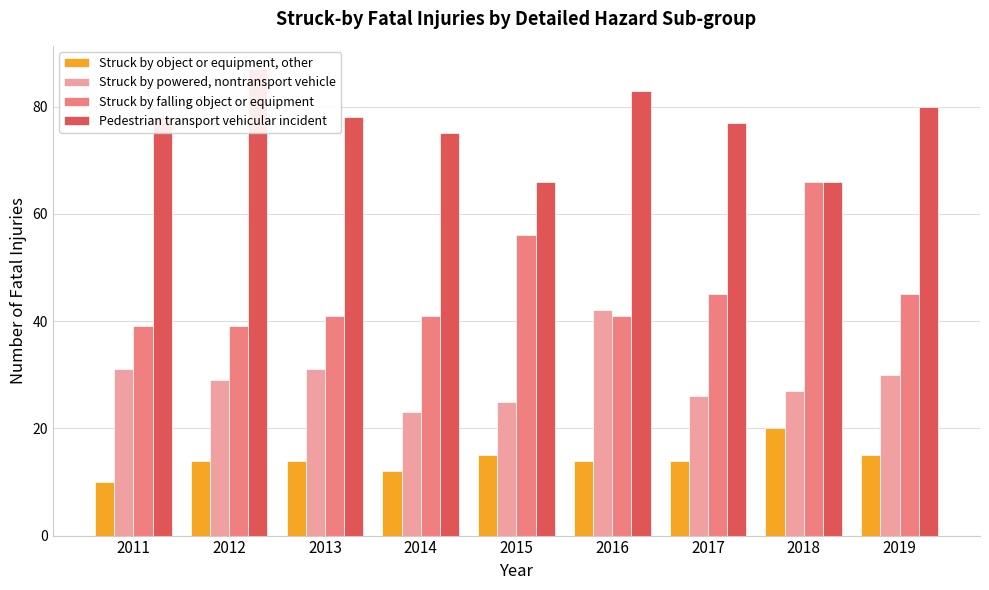

Which has a higher value, 2018 or 2015?

2018